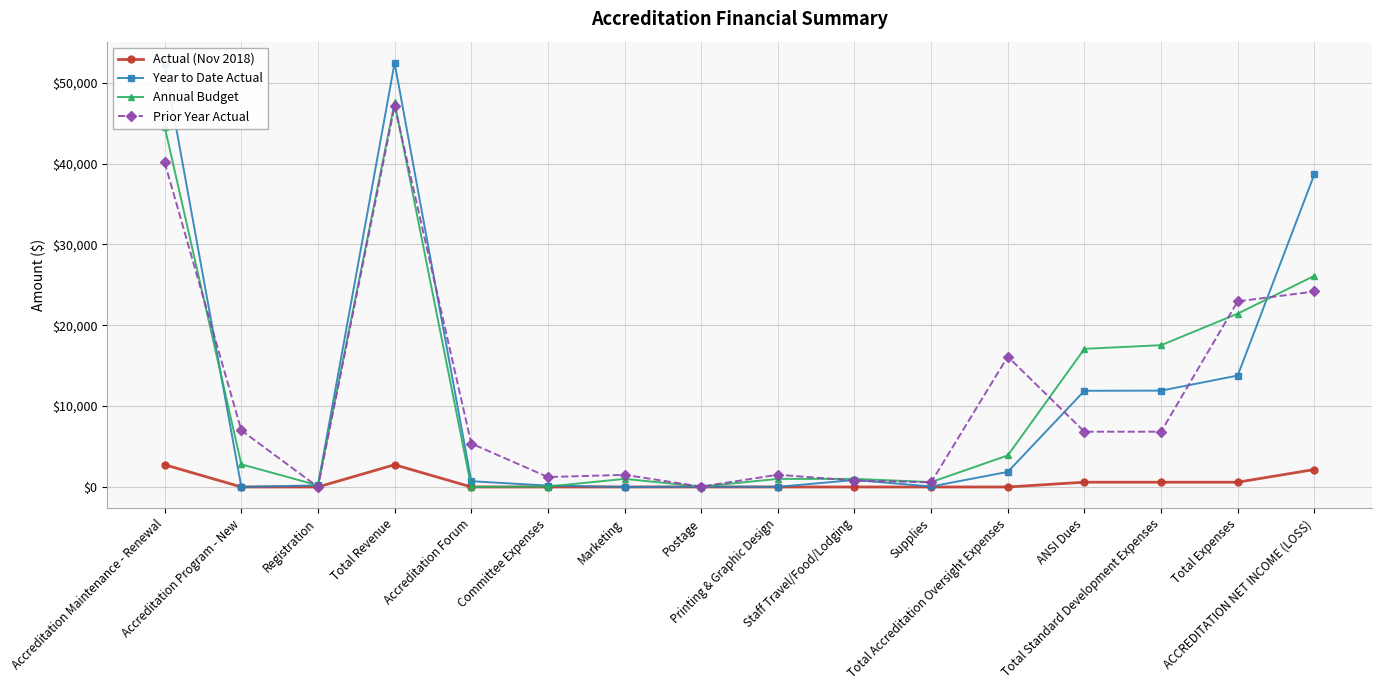

True or false: Prior Year Actual has more than 0 points higher than both neighbors.

True